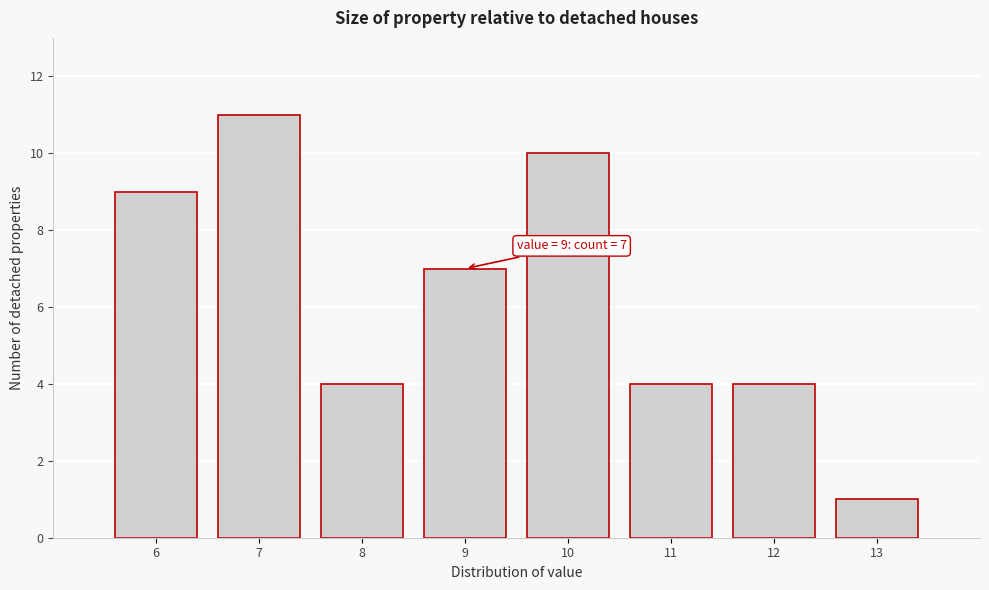

Reading right to left, transcribe all the data shown in this chart.

1	4	4	10	7	4	11	9